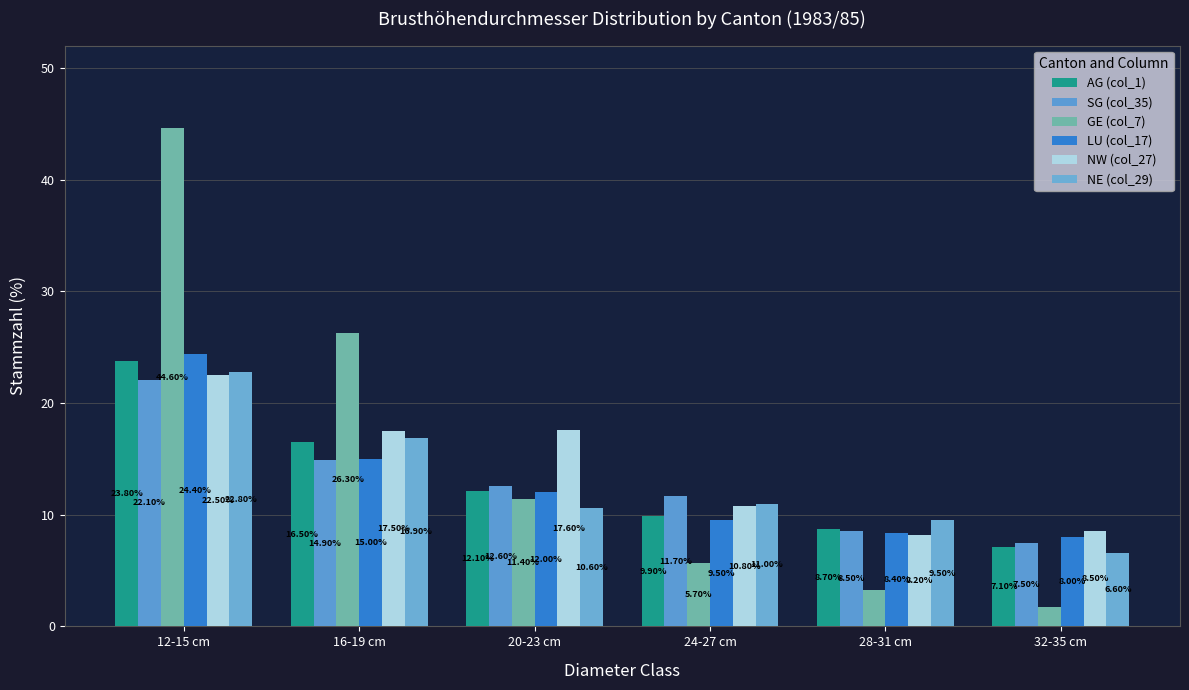

What is the difference between the maximum and minimum values in the SG (col_35) series?

14.6